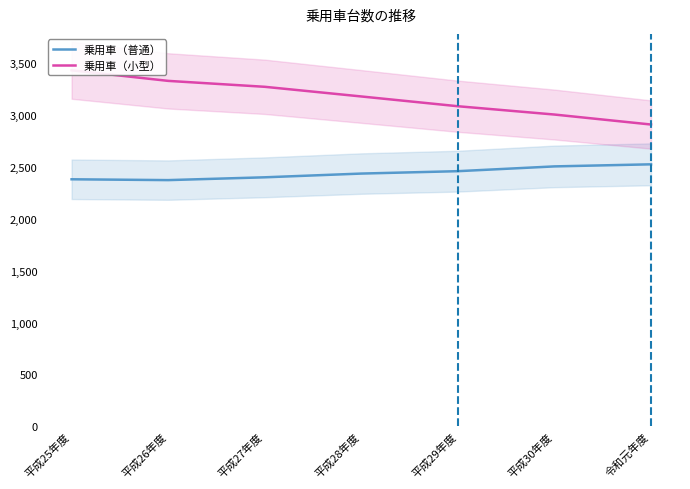

List the labels in order of 乗用車（小型） value, largest first.

平成25年度, 平成26年度, 平成27年度, 平成28年度, 平成29年度, 平成30年度, 令和元年度